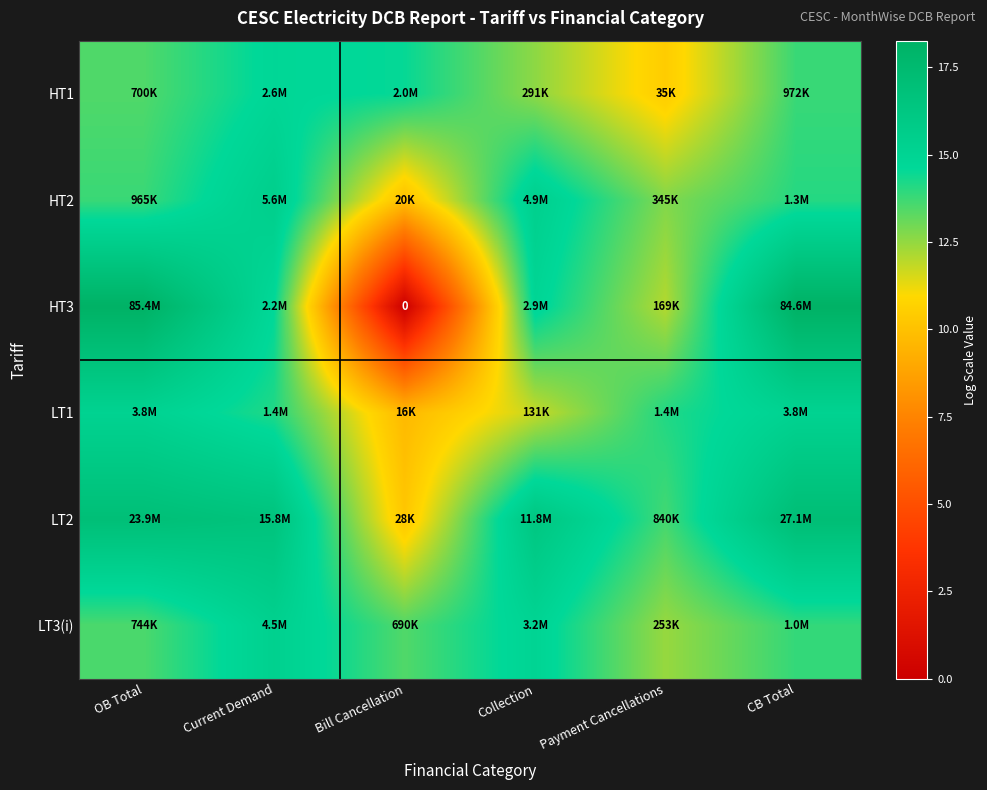

Is the value of HT3 at Payment Cancellations greater than the value of LT2 at Current Demand?

No